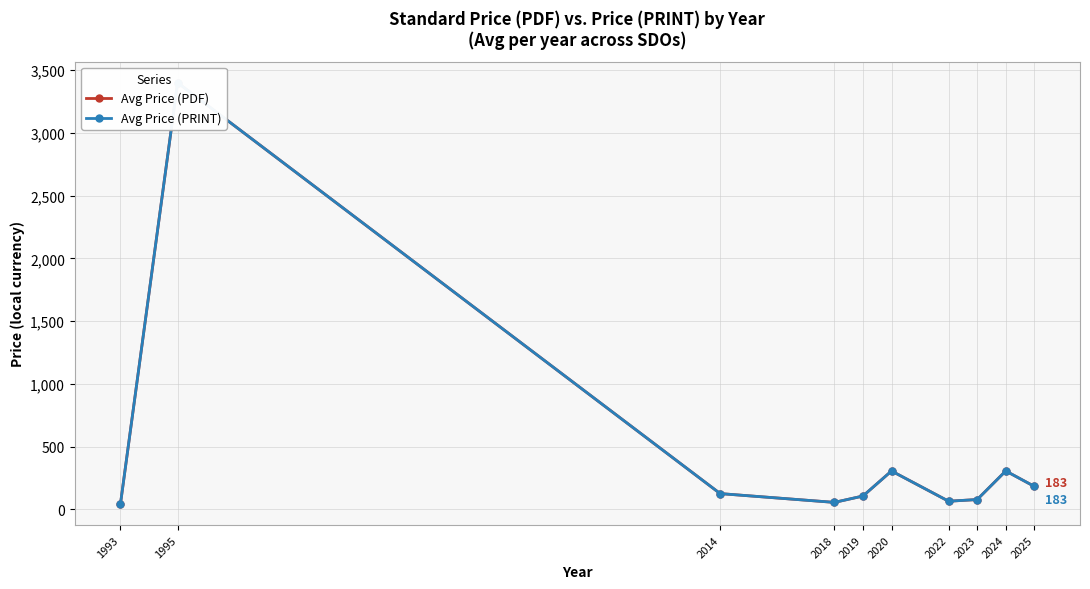

Is it true that Avg Price (PRINT) equals 306.2 at 2024?

True